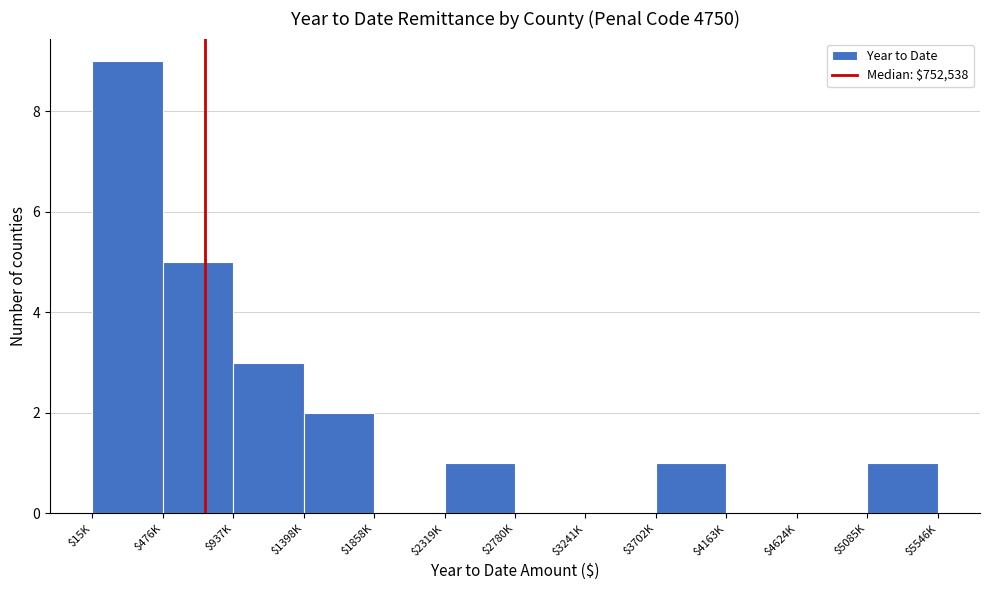

What is the sum of all values?

22